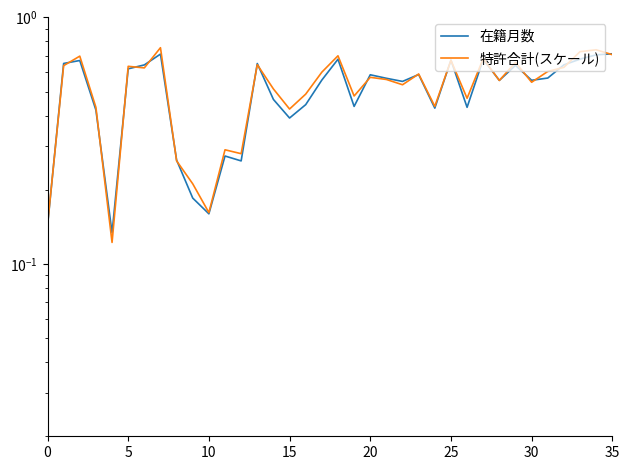

True or false: 在籍月数 has more than 1 interior local peaks.

True